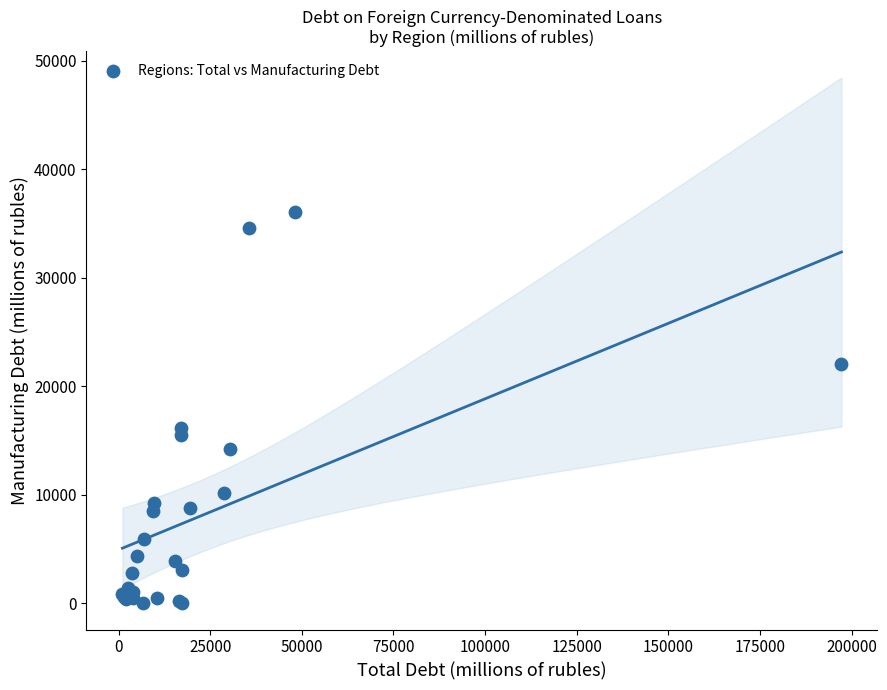

What Y value in the scatter plot is closest to 18035?

16167